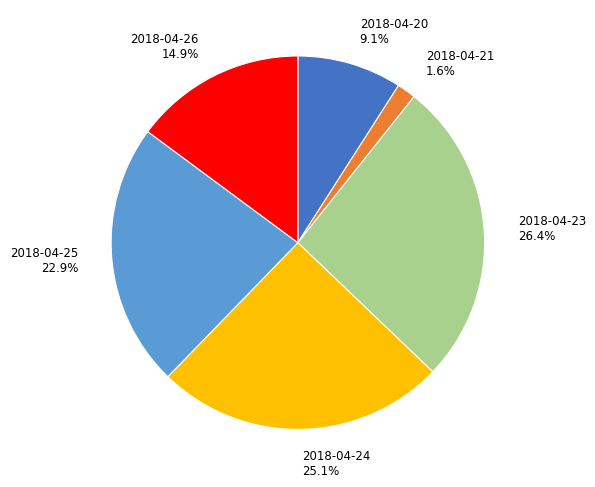

True or false: 2018-04-20 accounts for 2% of the total.

False